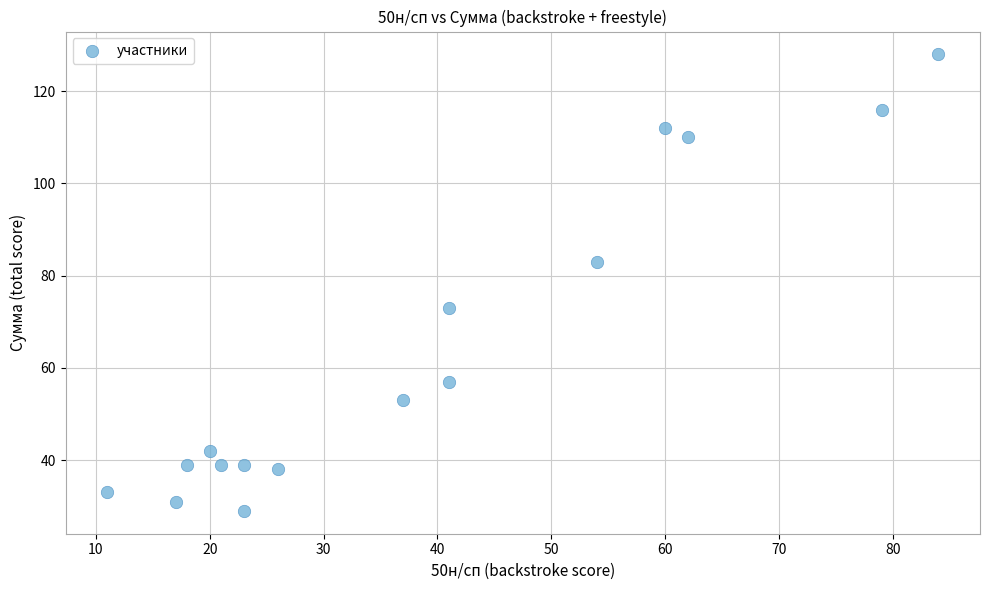

What is the range of X values (max minus min)?

73